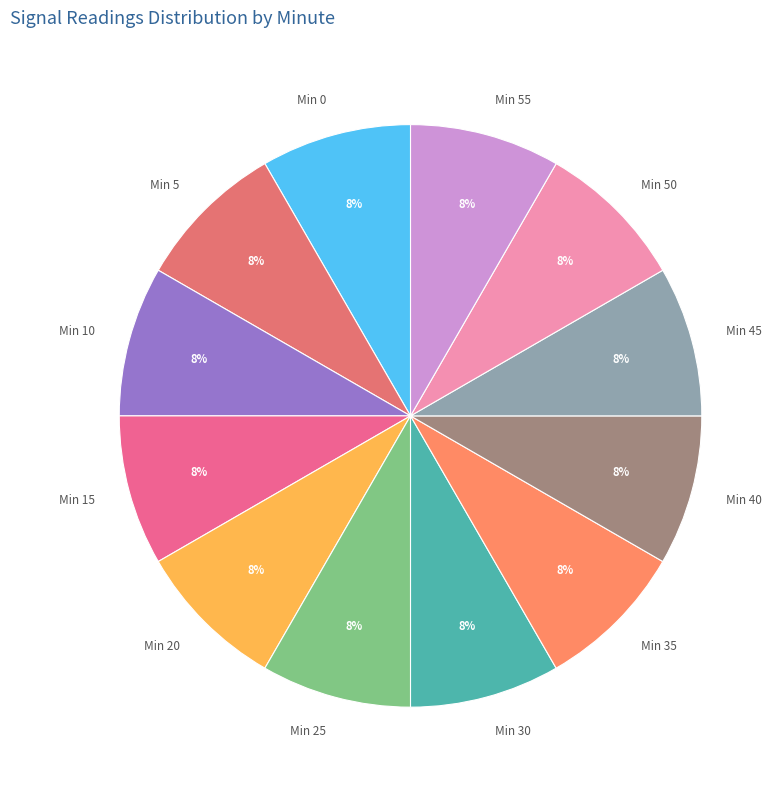

Is it true that Min 10 is 1% of the pie?

False